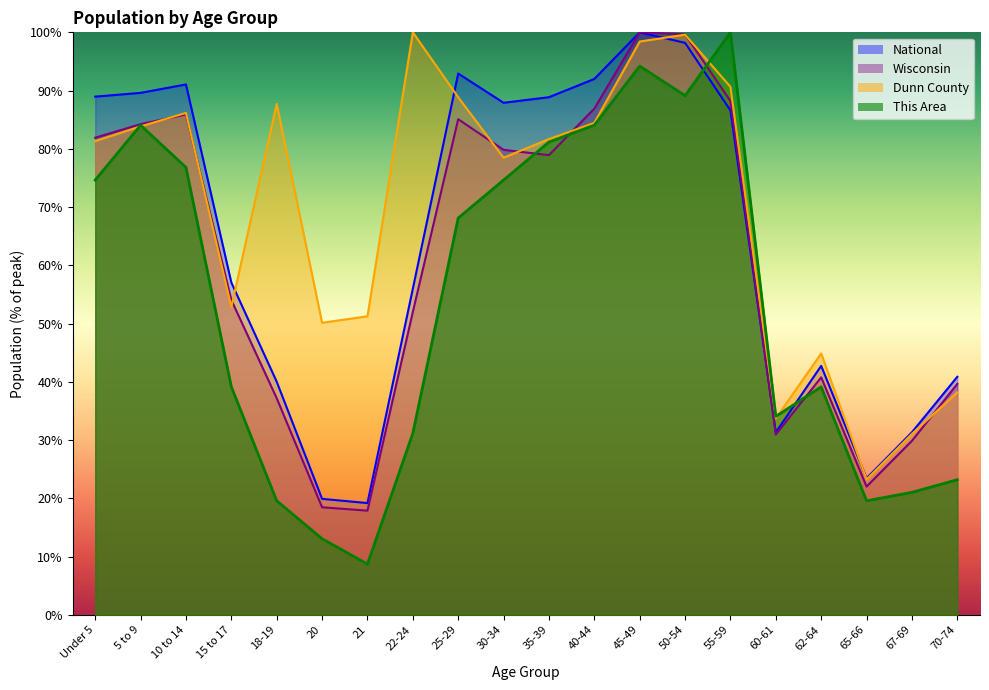

What is the sum of the This Area values at 40-44 and 65-66?

103.6